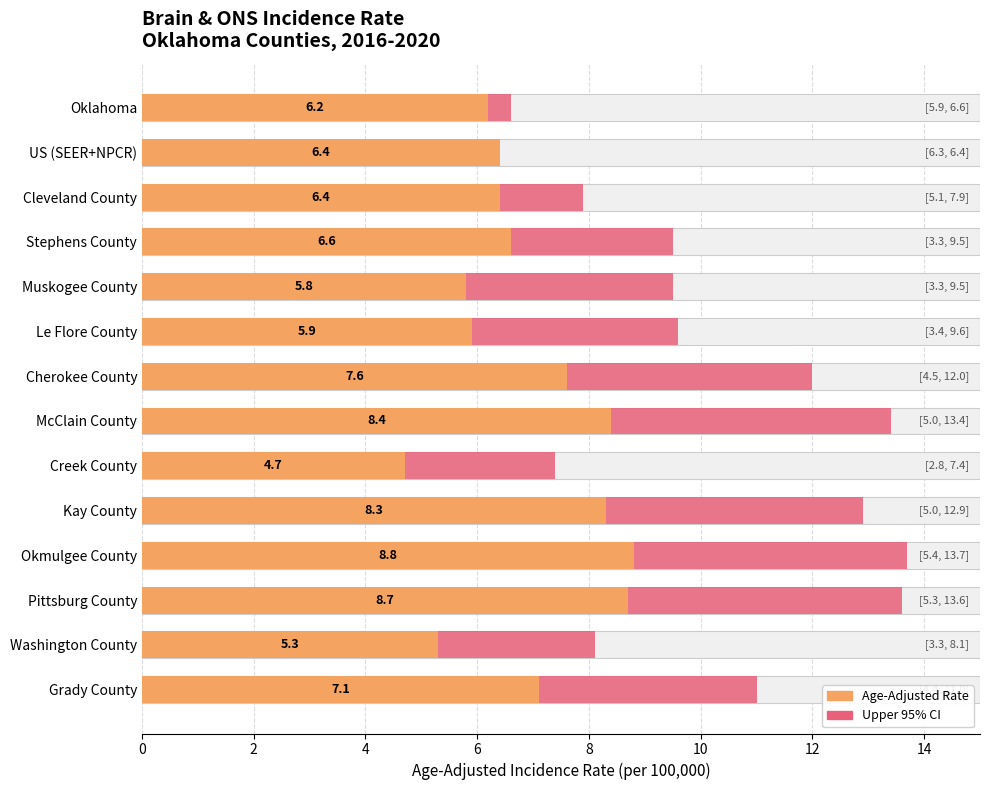

Is it true that Age-Adjusted Incidence Rate equals 2.9 at McClain County?

False